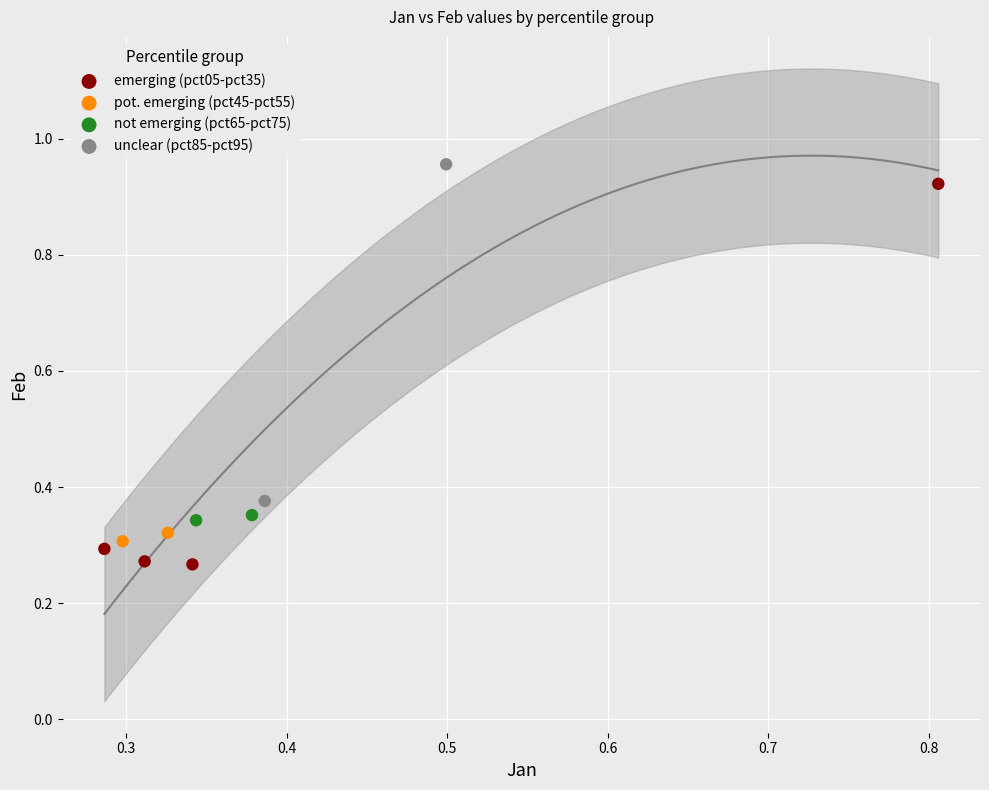

What are all the series names shown in the legend?

emerging (pct05-pct35), pot. emerging (pct45-pct55), not emerging (pct65-pct75), unclear (pct85-pct95)